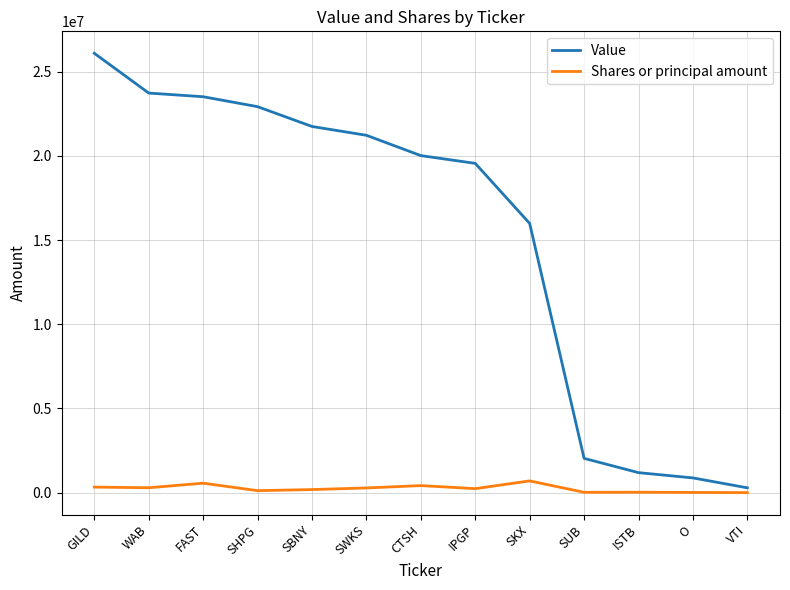

Which series has the largest total across all categories?

Value